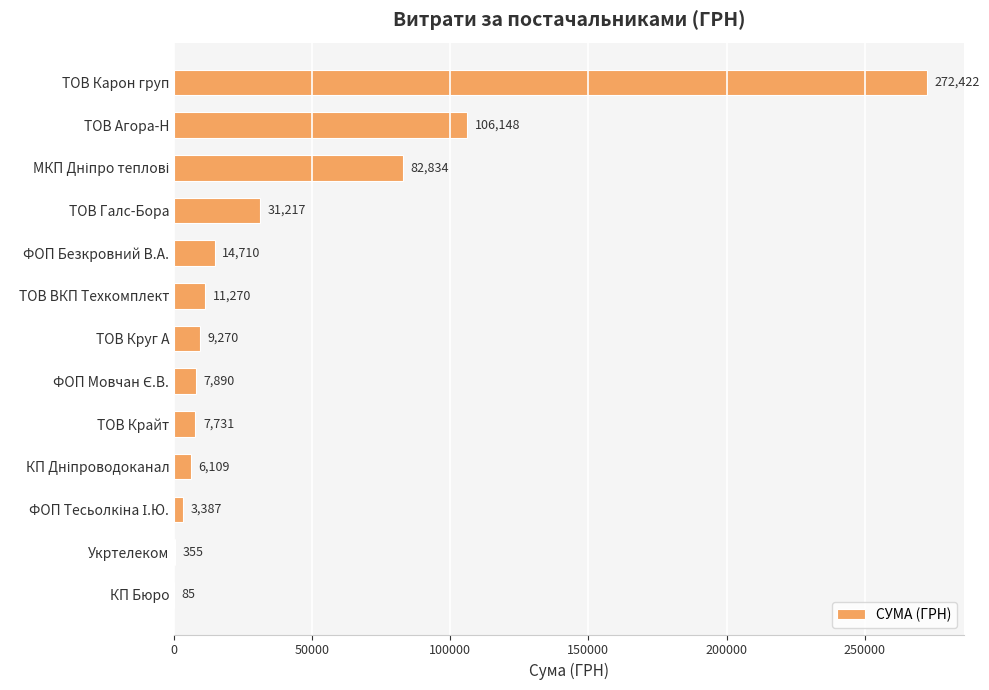

What is the average value?

42571.4